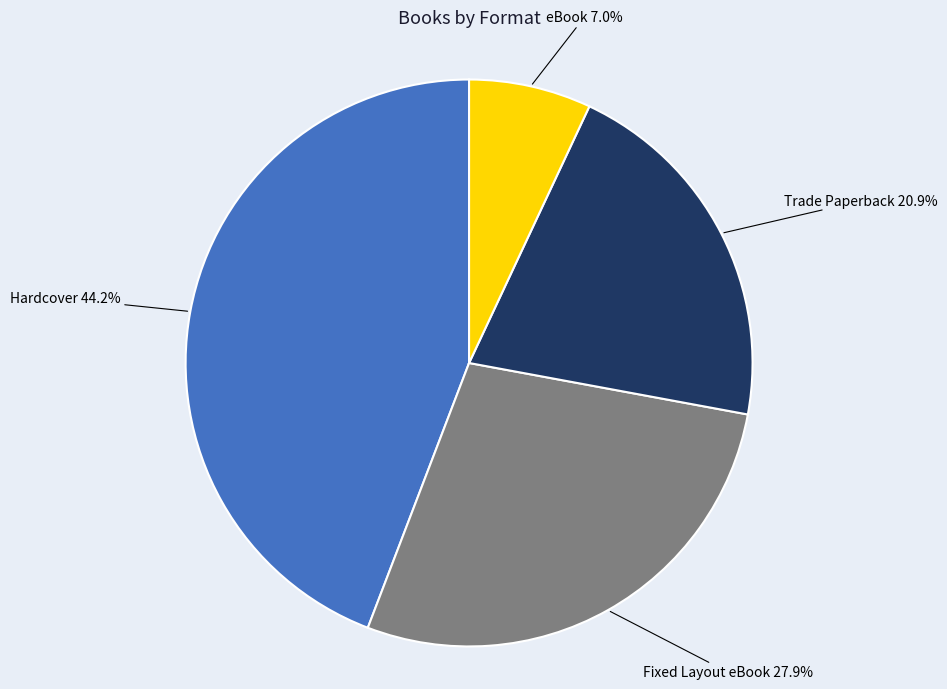

What percentage do Hardcover and Trade Paperback together represent?

65.1%